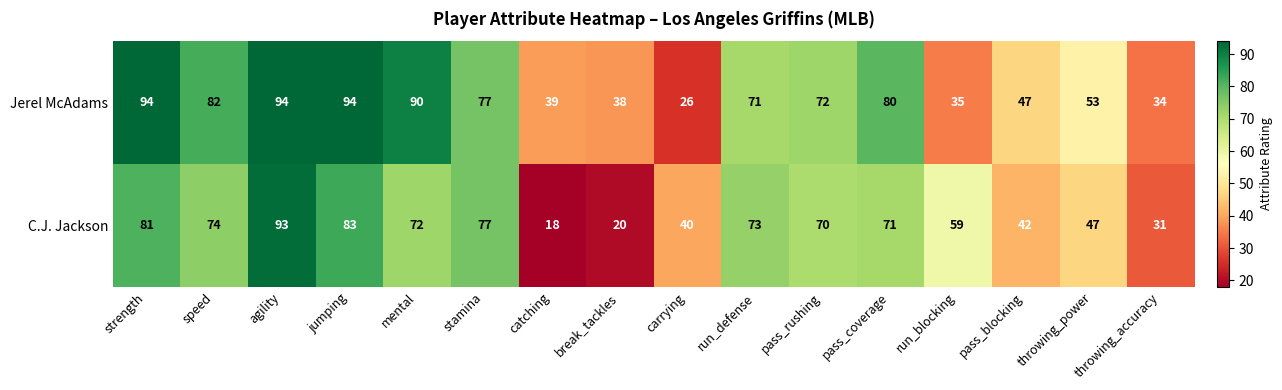

What is the approximate value of Jerel McAdams at strength, to the nearest 5?

95